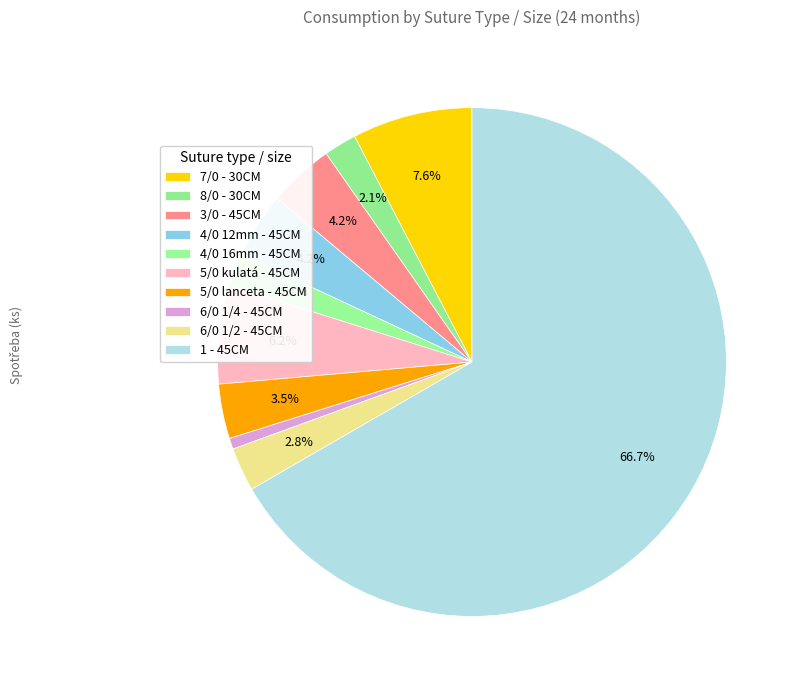

Is there any slice that represents more than half of the pie?

Yes